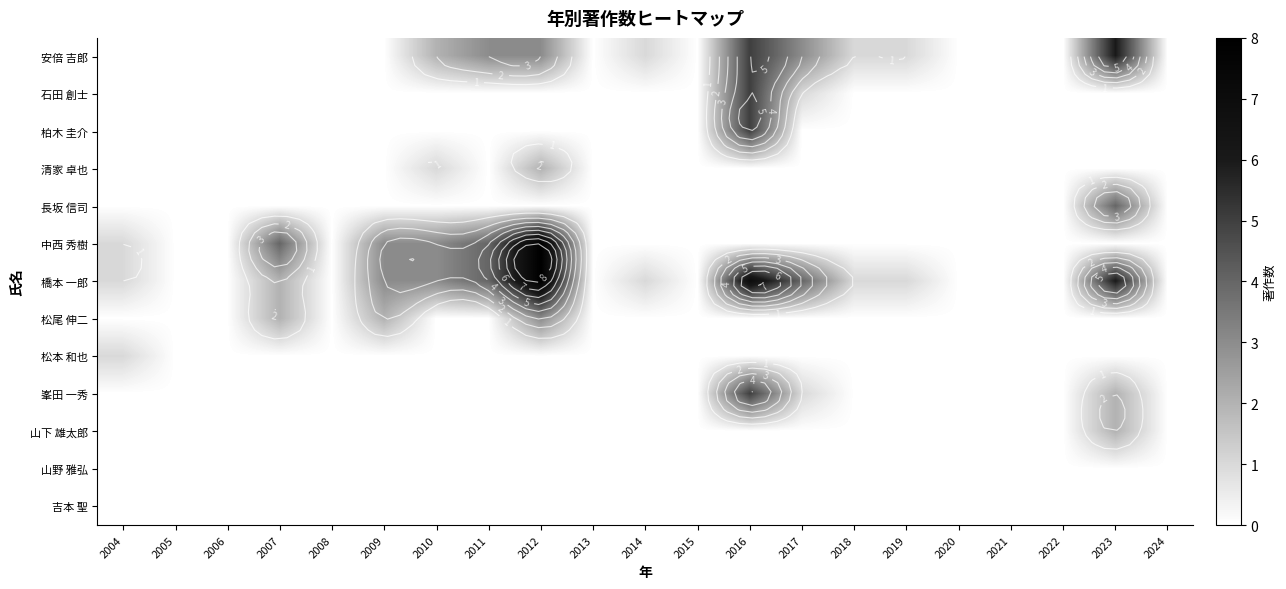

What is the maximum value shown in the chart?

8